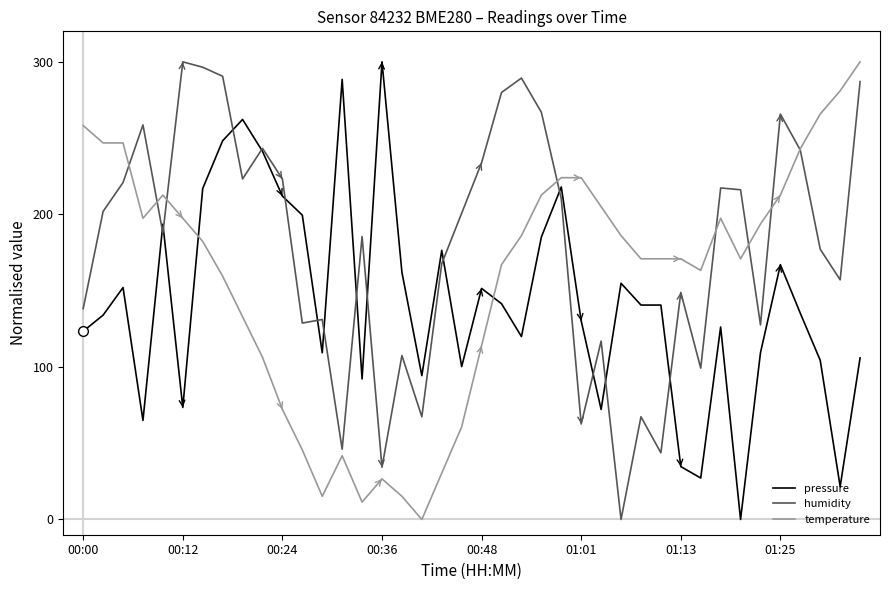

What is the maximum value for humidity?

300.0